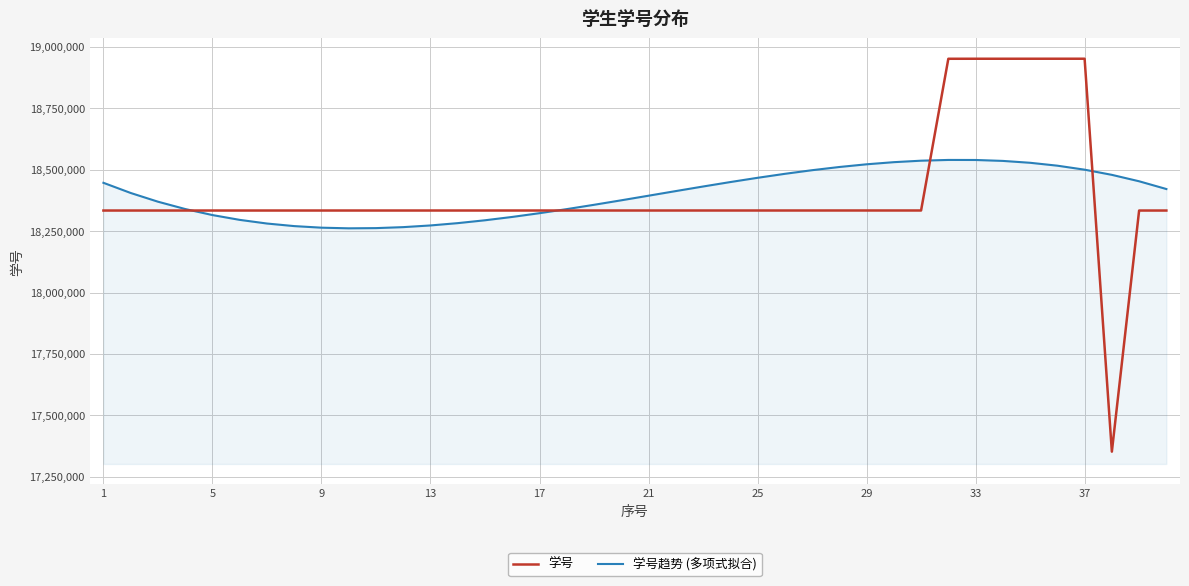

What is the smallest value displayed?

17352060.0